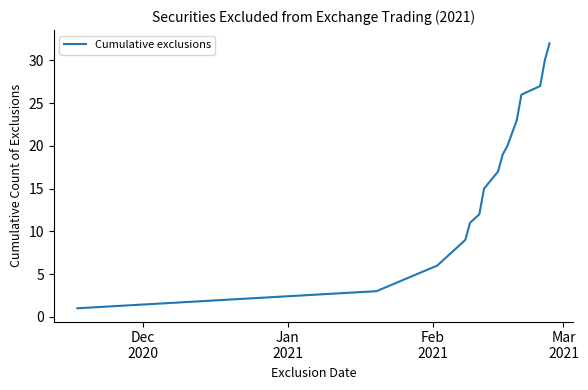

What is the difference between the maximum and minimum values?

31